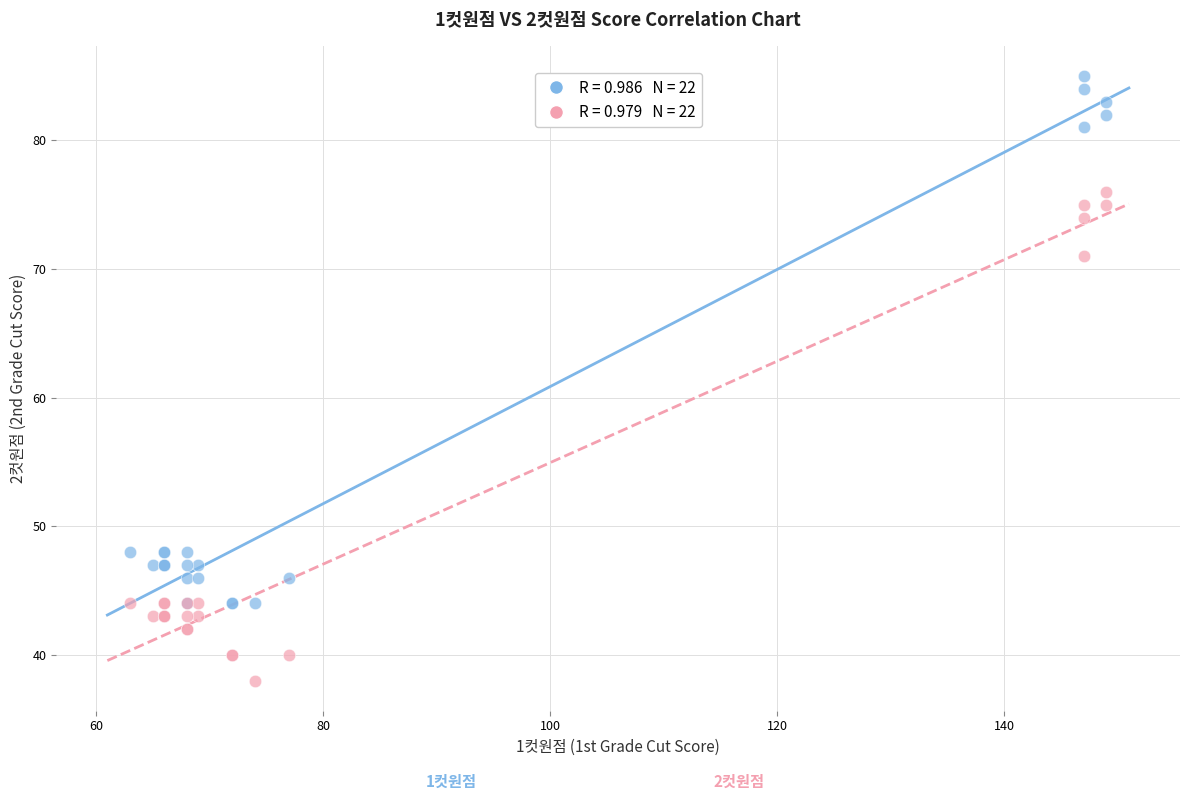

Across all series, what Y value is closest to 61?

71